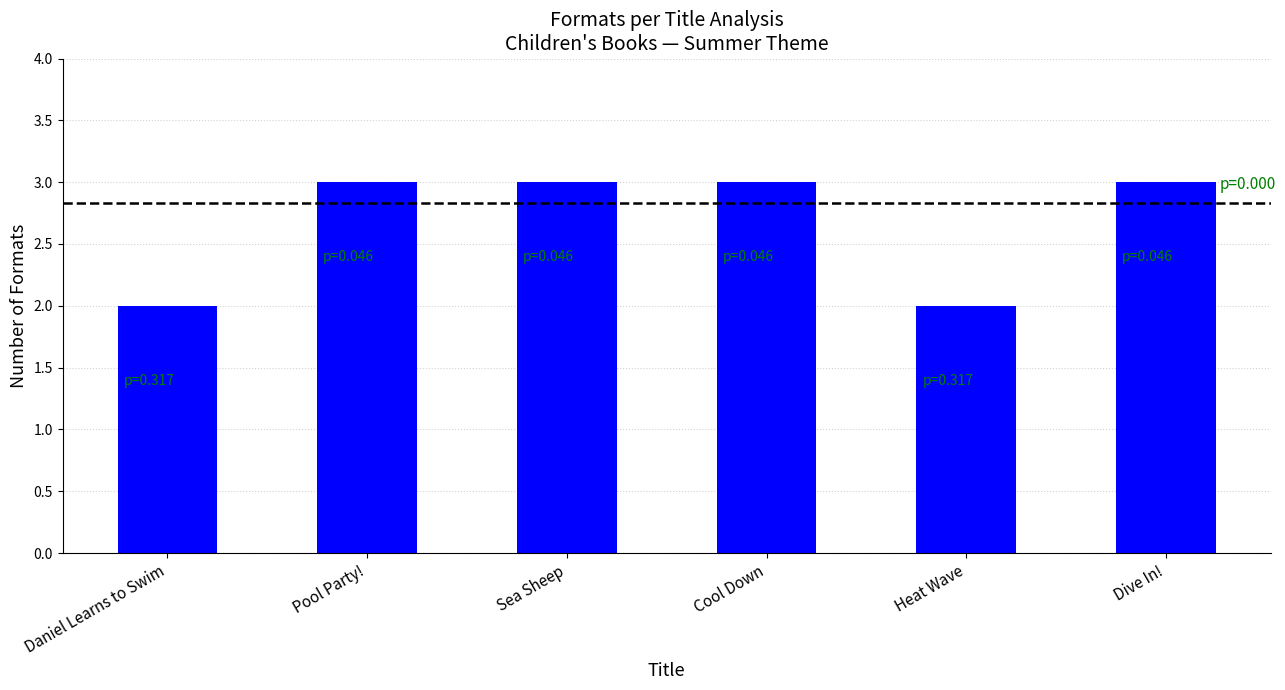

Count the number of categories in the chart.

6